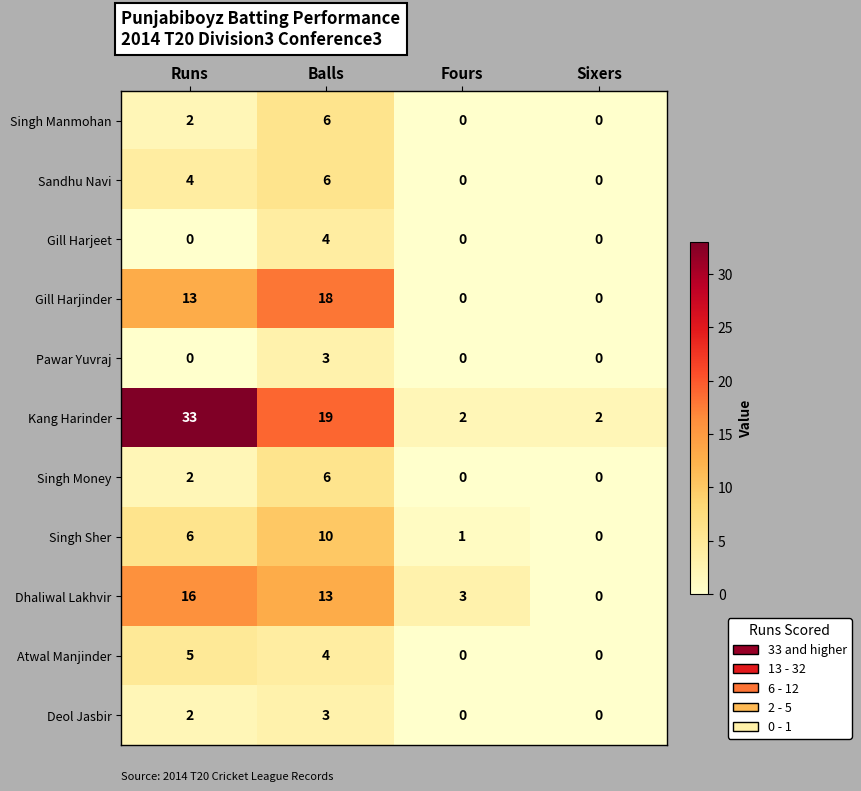

What is the total value across all series at Fours?

6